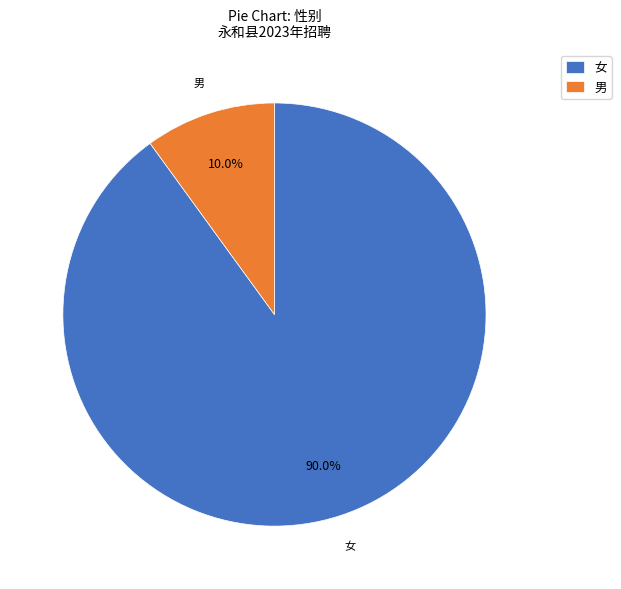

What is the smallest slice in the pie chart?

男